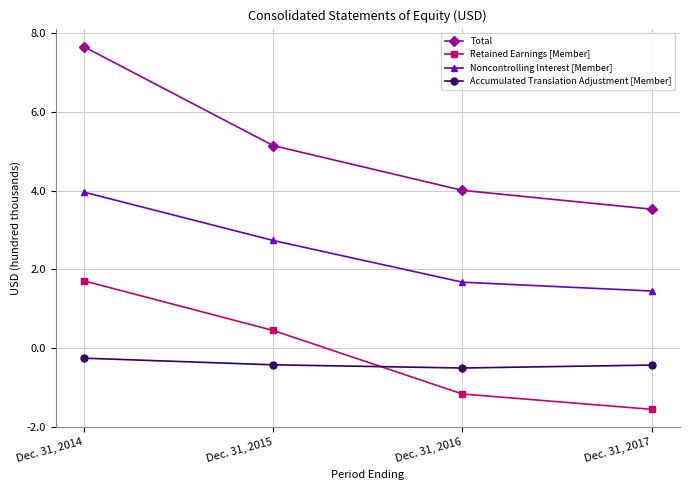

Reading left to right, transcribe all the data shown in this chart.

Total: 7.7	5.1	4.0	3.5
Retained Earnings [Member]: 1.7	0.4	-1.2	-1.6
Noncontrolling Interest [Member]: 4.0	2.7	1.7	1.4
Accumulated Translation Adjustment [Member]: -0.3	-0.4	-0.5	-0.4